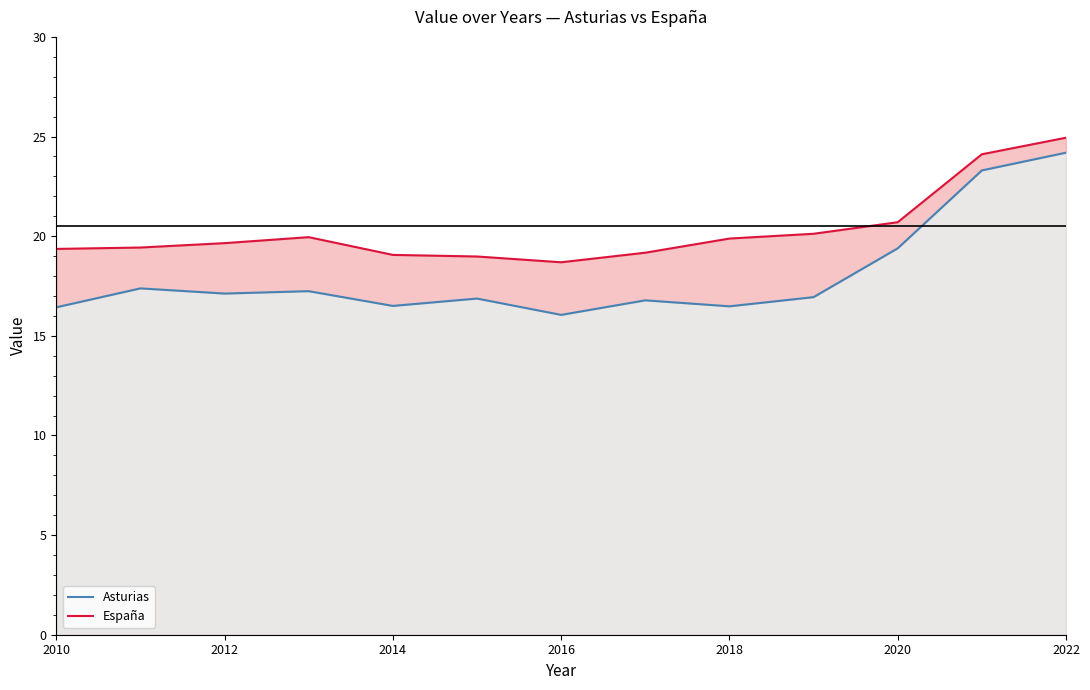

What is the maximum value shown in the chart?

24.9